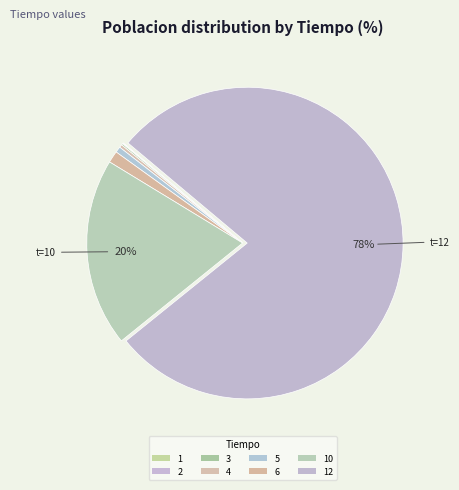

To the nearest percent, what percentage of the pie is 10?

20%